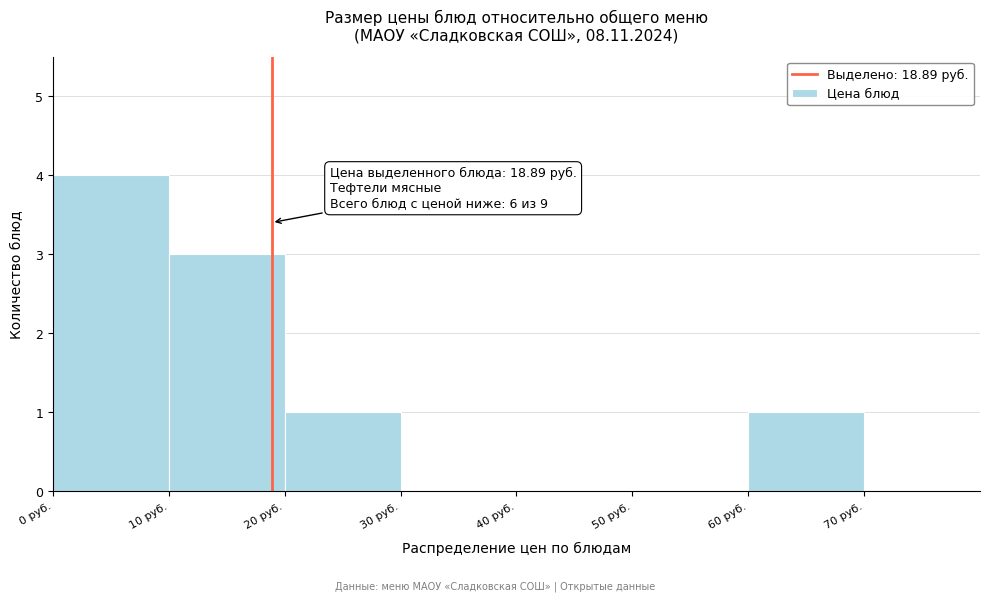

Which range on the x-axis has the tallest bar?

0 to 10